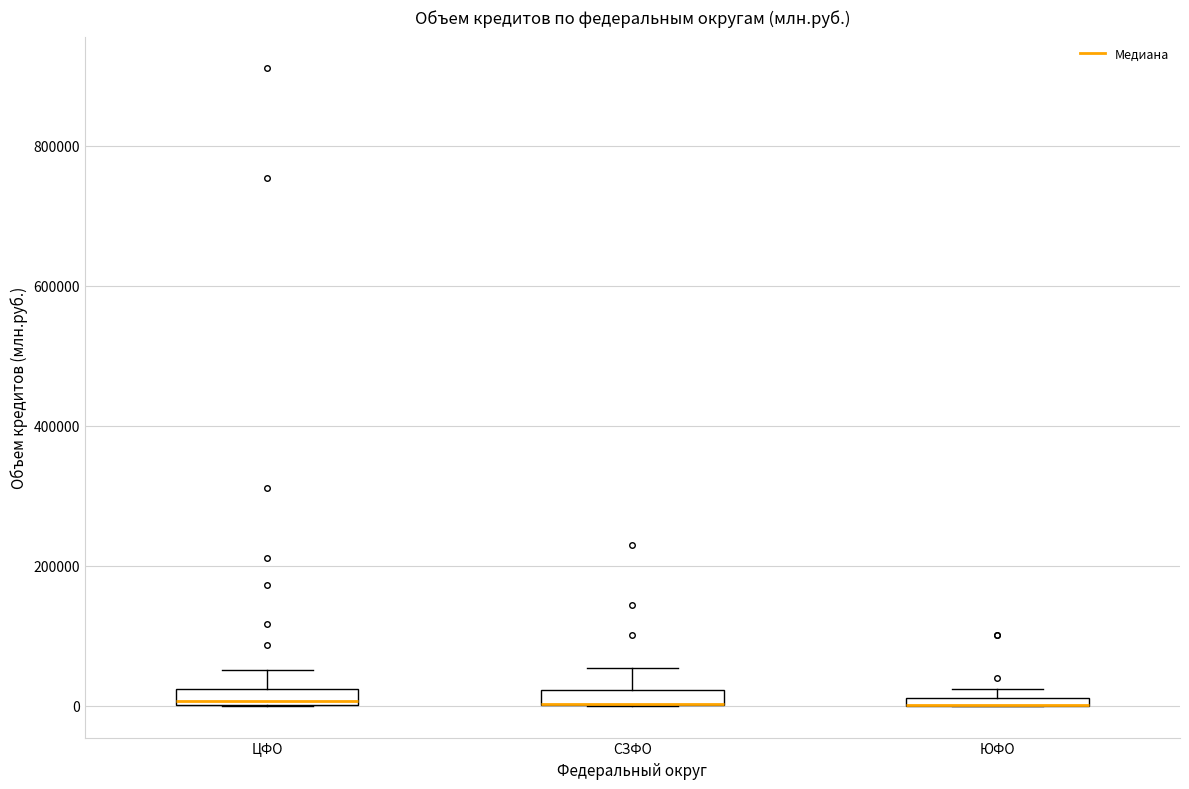

Where is the lower edge of the box for СЗФО on the y-axis? The values are not printed on the chart, so give them approximately, as read against the axis.

0